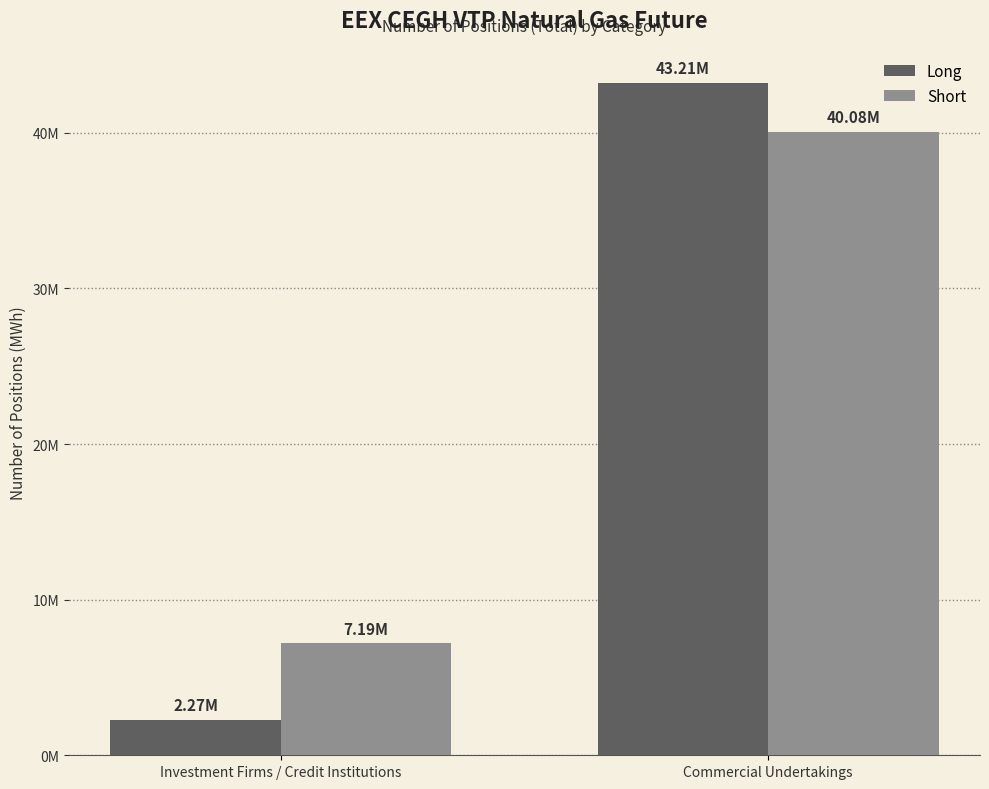

At which label does Short reach its minimum?

Investment Firms / Credit Institutions